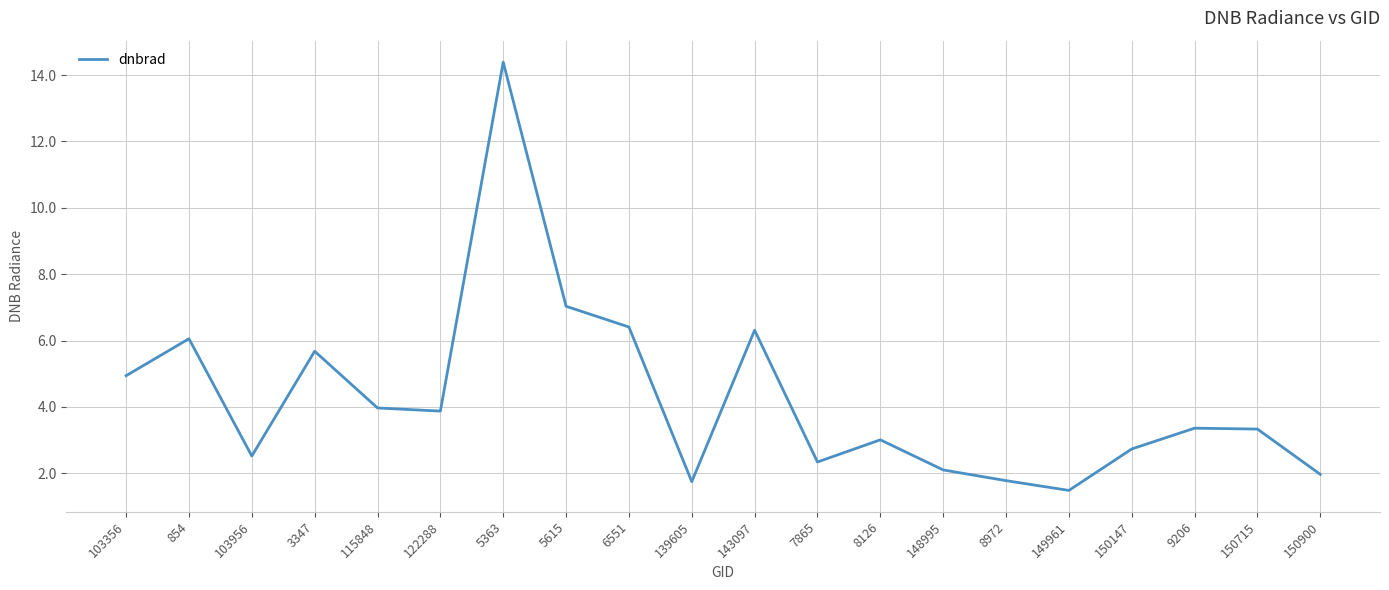

At which category does the chart reach its peak across all series?

5363